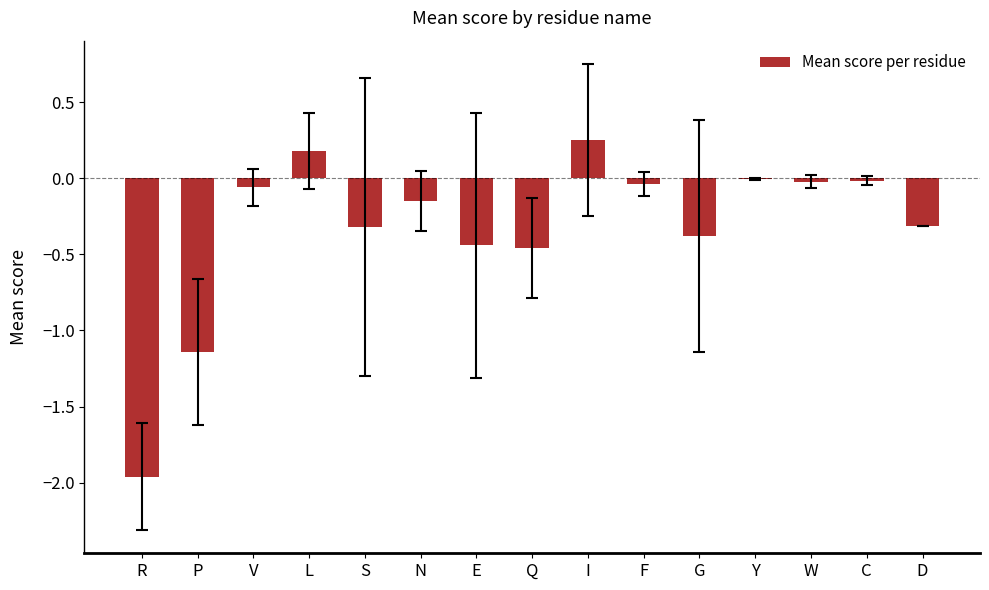

Is it true that the value at L is 0.2?

True